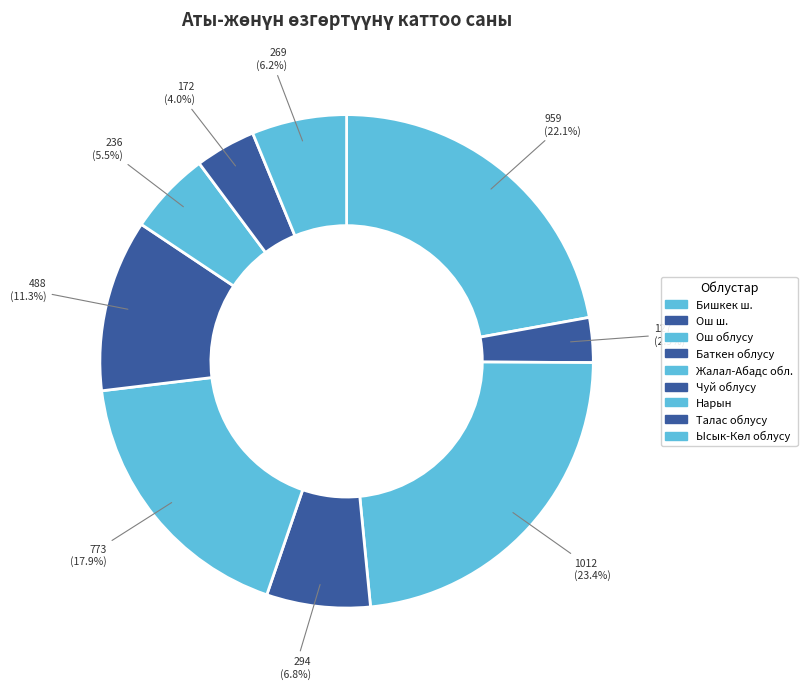

Rank the categories by value from highest to lowest.

Ош облусу, Бишкек ш., Жалал-Абадс обл., Чуй облусу, Баткен облусу, Ысык-Көл облусу, Нарын, Талас облусу, Ош ш.